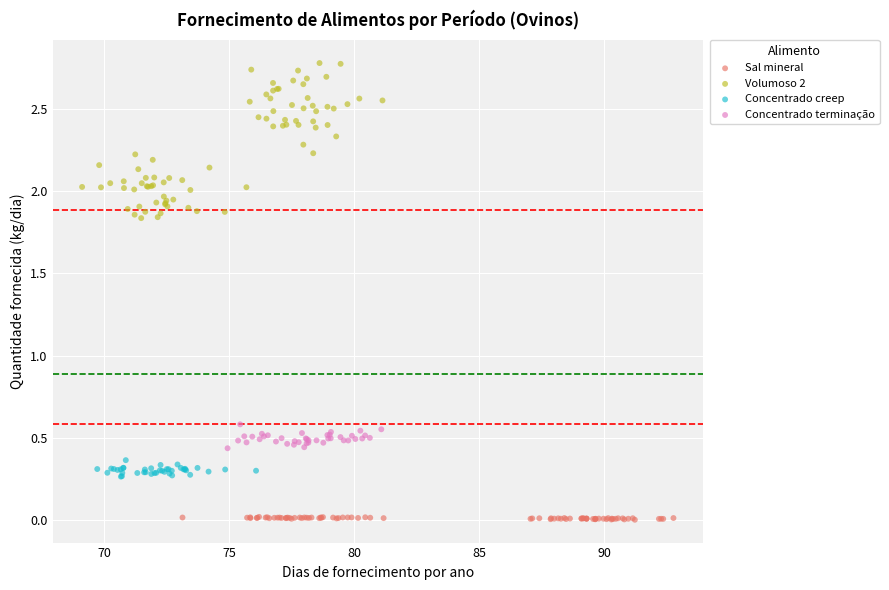

Which series has the largest Y range (max minus min)?

Volumoso 2